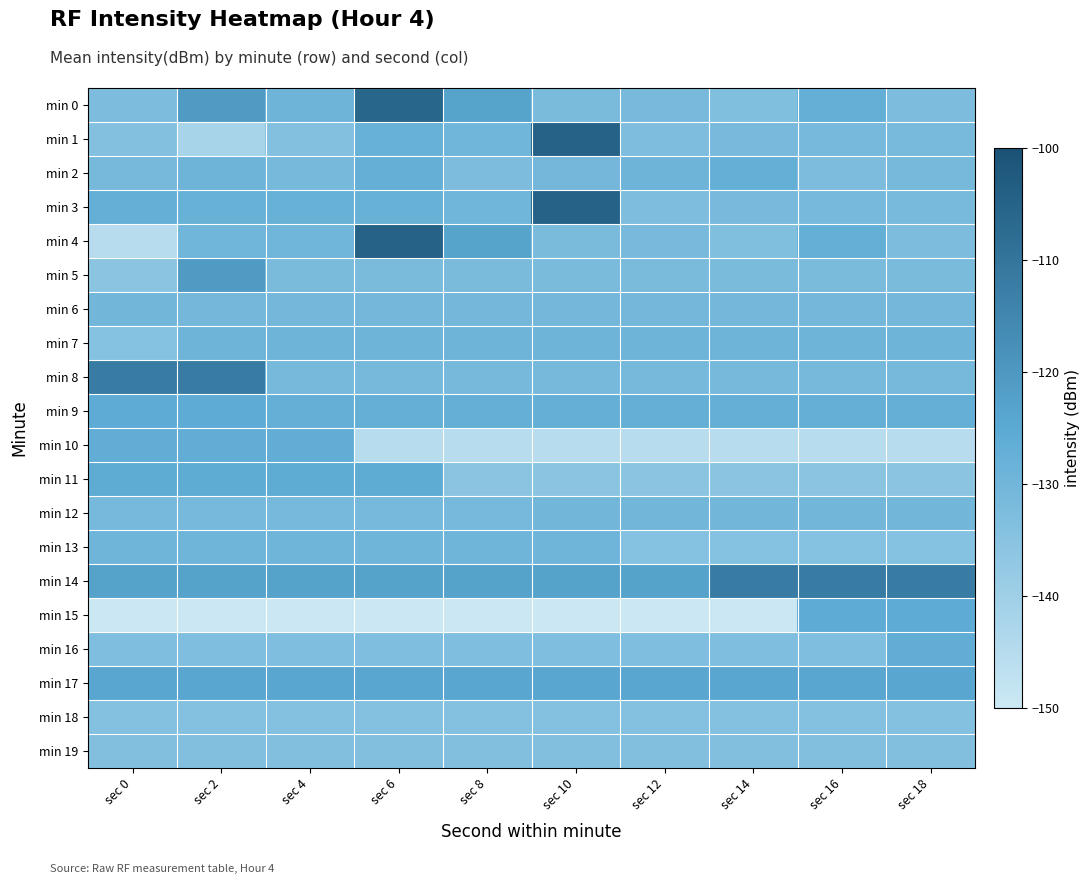

Which series has the largest range (max minus min)?

min 4